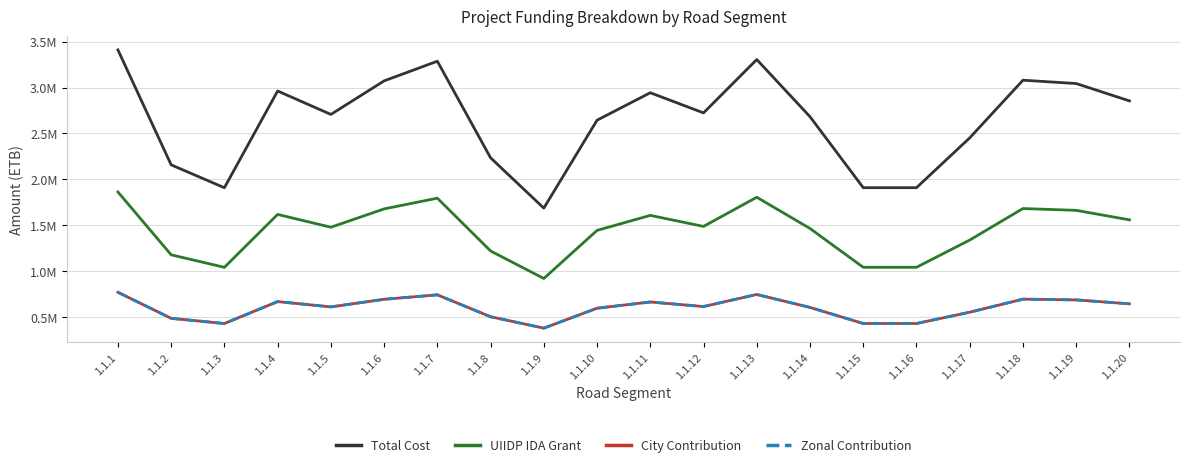

Does the chart display data point markers on the line(s)?

No